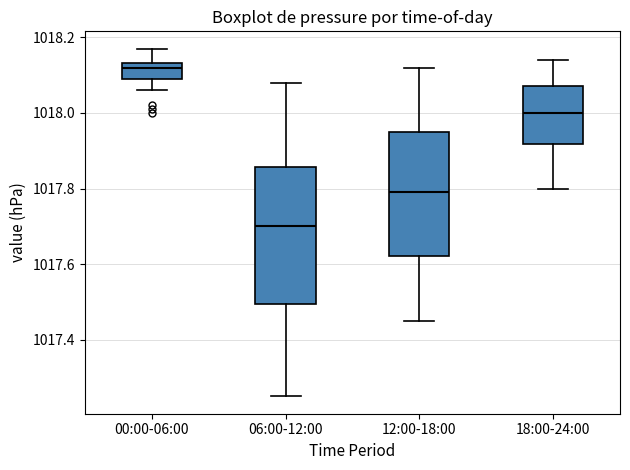

Reading left to right, transcribe this box plot: for each box, give where its median line is, the range the box spans, and where its two whiskers end, as read against the y-axis. The values are not printed on the chart, so give them approximately, as read against the axis.

00:00-06:00: median 1018.12, box 1018.10 to 1018.14, whiskers 1018.06 to 1018.18
06:00-12:00: median 1017.70, box 1017.50 to 1017.86, whiskers 1017.26 to 1018.08
12:00-18:00: median 1017.80, box 1017.62 to 1017.96, whiskers 1017.46 to 1018.12
18:00-24:00: median 1018.00, box 1017.92 to 1018.08, whiskers 1017.80 to 1018.14